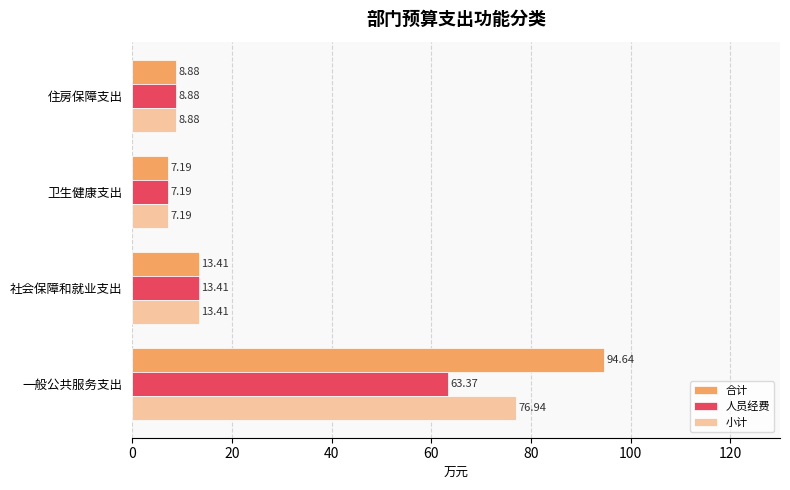

Rank the series by their maximum value, from lowest to highest.

人员经费, 小计, 合计